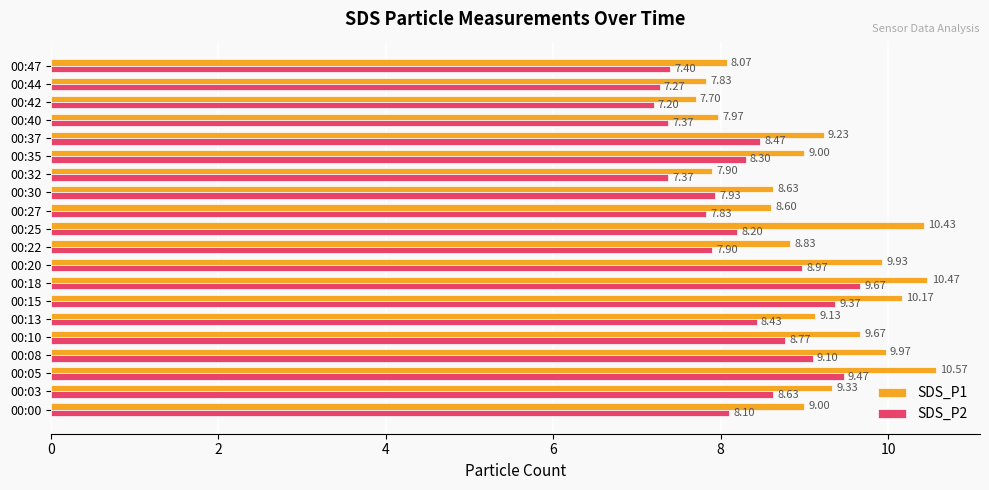

List the series in order of their overall mean, highest first.

SDS_P1, SDS_P2